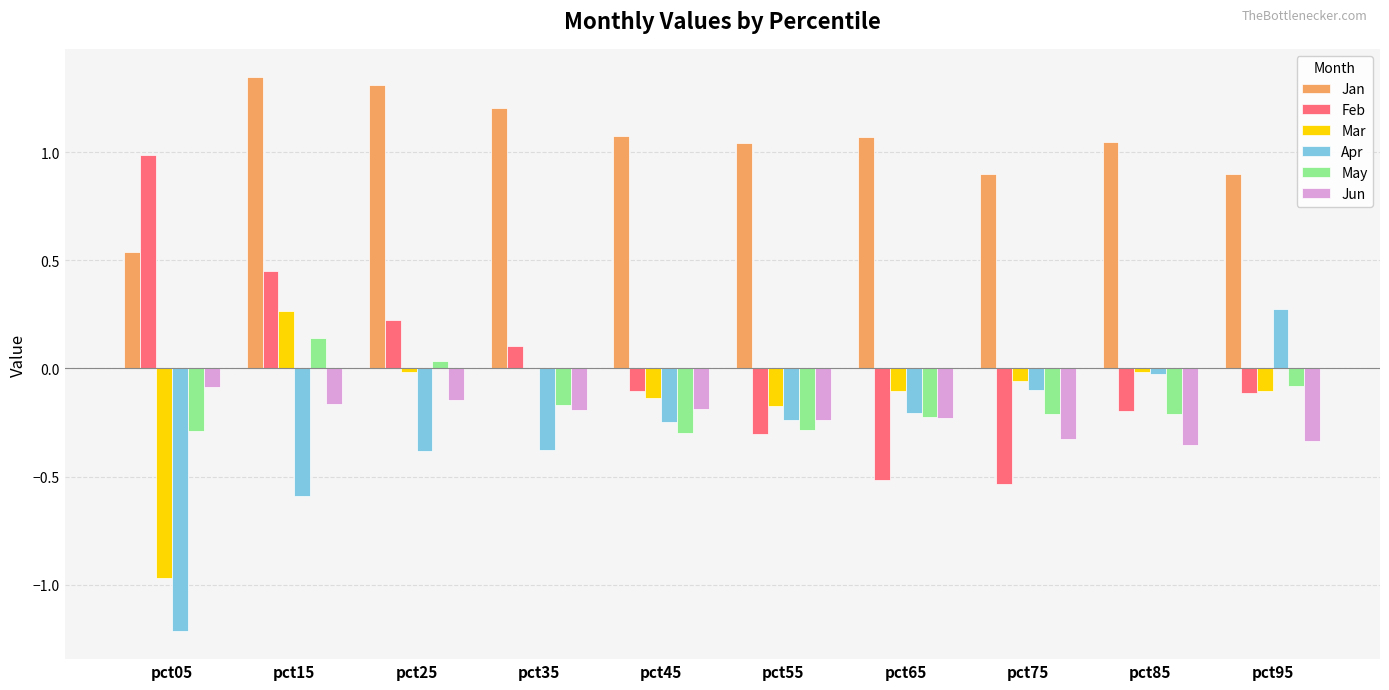

What are all the series names shown in the legend?

Jan, Feb, Mar, Apr, May, Jun